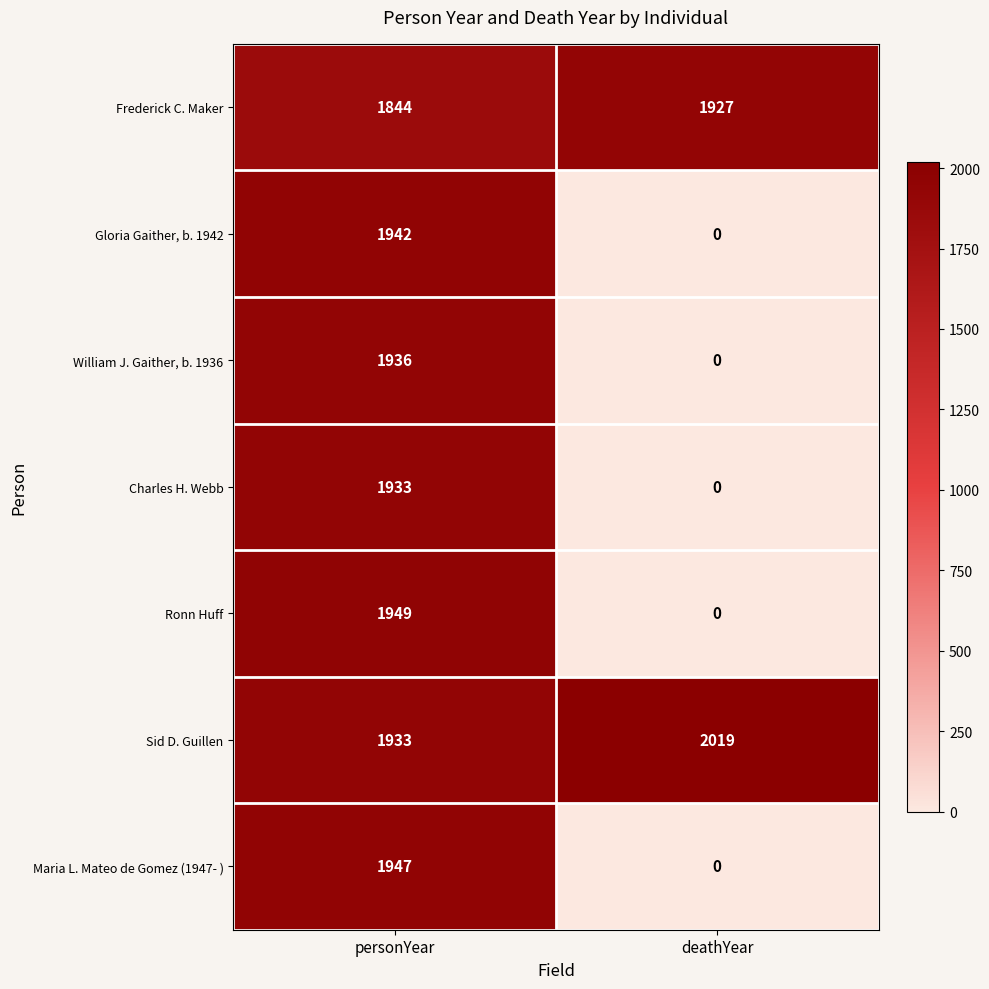

What is the difference between the highest and lowest values at personYear?

105